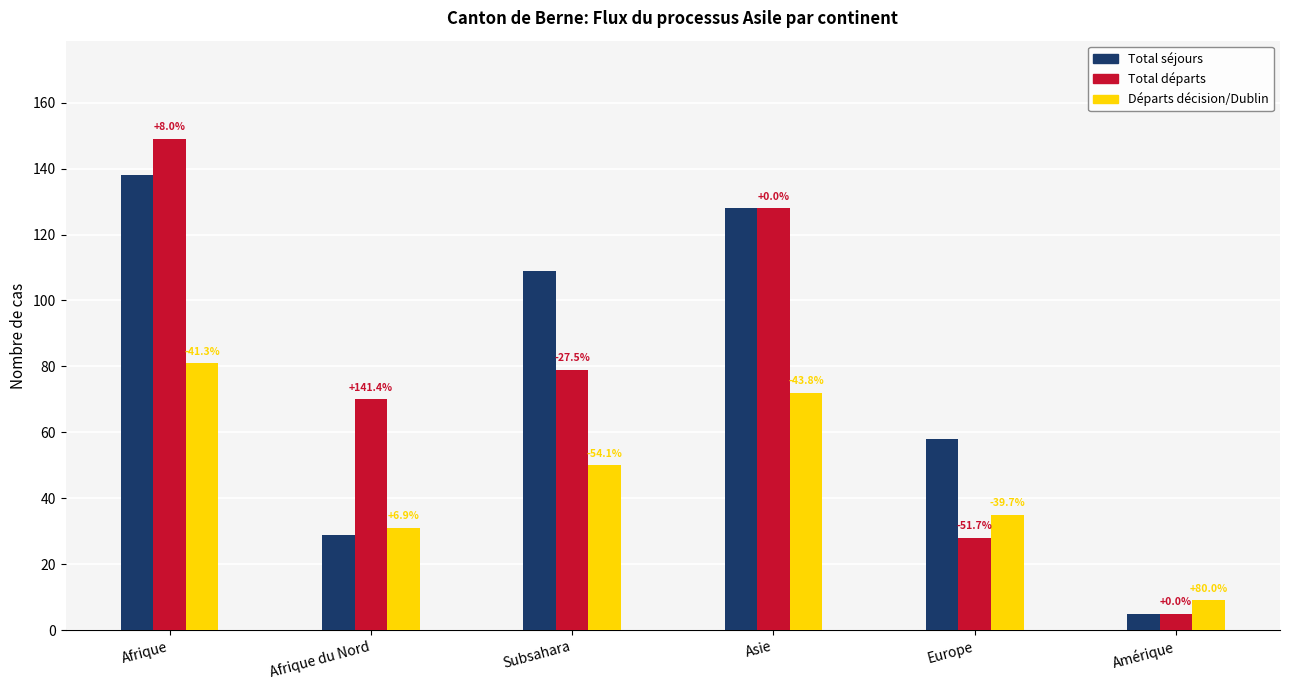

Reading left to right, transcribe all the data shown in this chart.

Total (col_1): Afrique=138	Afrique du Nord=29	Subsahara=109	Asie=128	Europe=58	Amérique=5
Total départs (col_9): Afrique=149	Afrique du Nord=70	Subsahara=79	Asie=128	Europe=28	Amérique=5
Départs après décision (col_8): Afrique=81	Afrique du Nord=31	Subsahara=50	Asie=72	Europe=35	Amérique=9